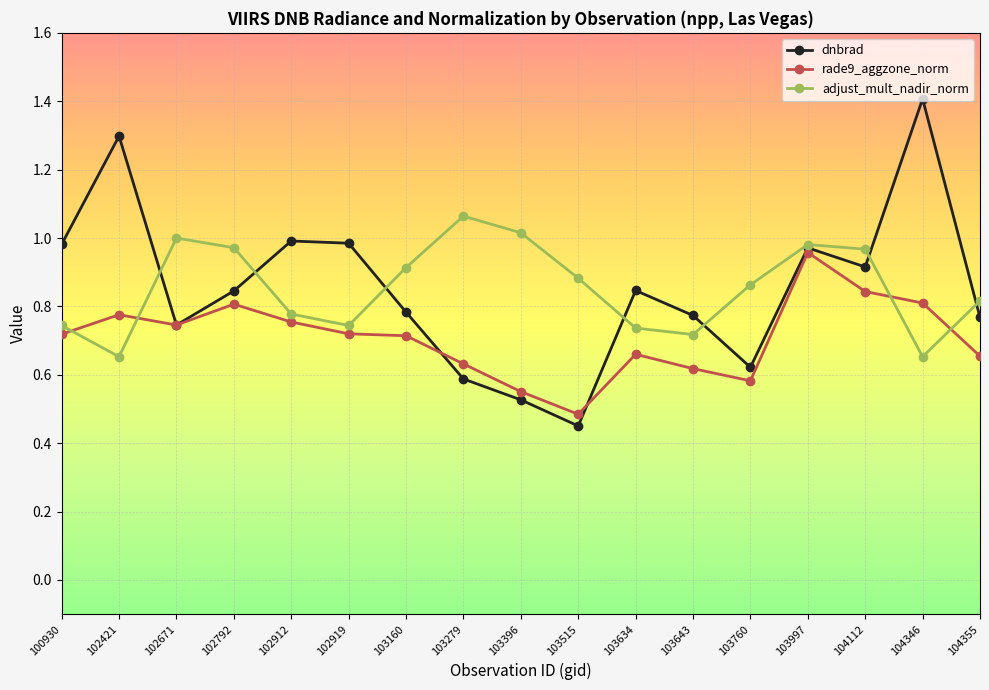

At which label is dnbrad closest to 0?

103515